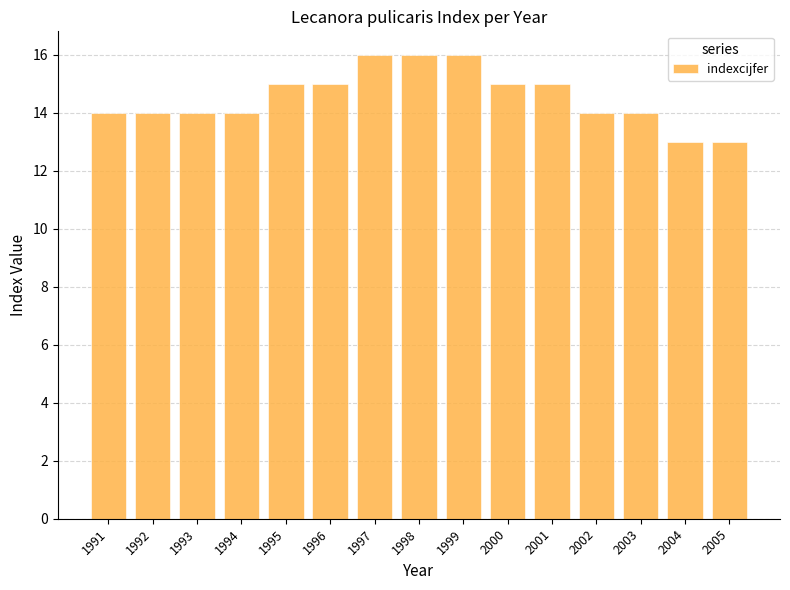

Count the number of data series in this chart.

1